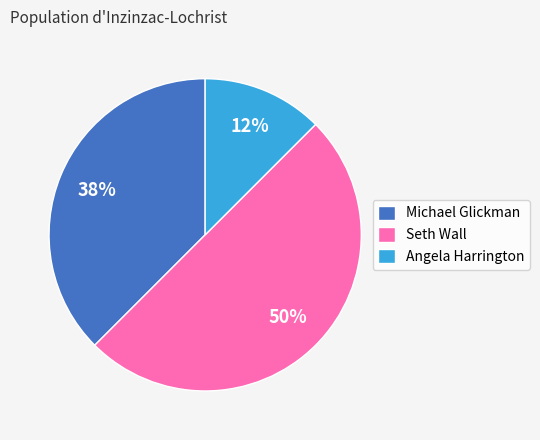

Count the number of slices in the pie.

3